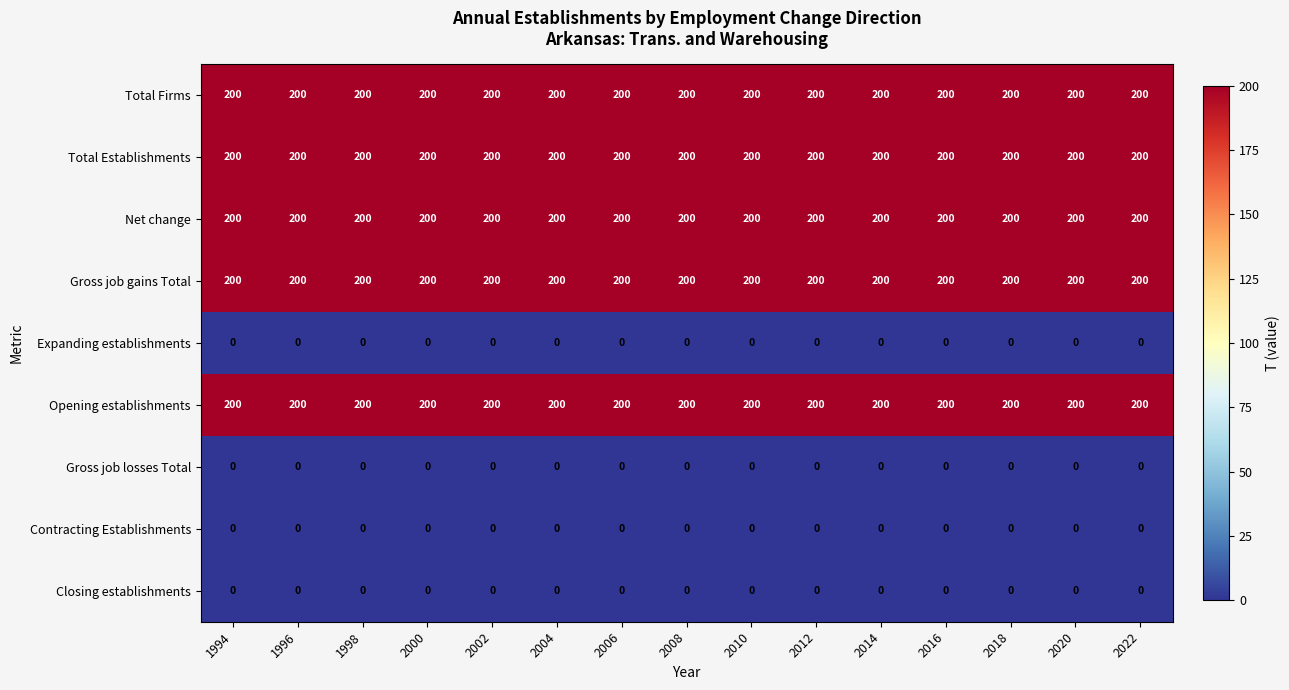

What is the sum of the Total Establishments values at 2006 and 2022?

400